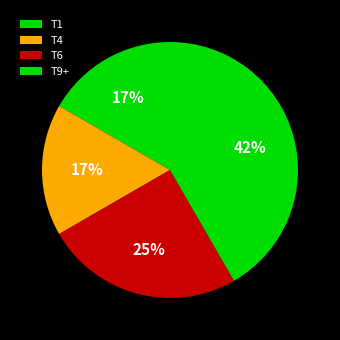

Do T1 and T4 together represent more than half of the pie?

No